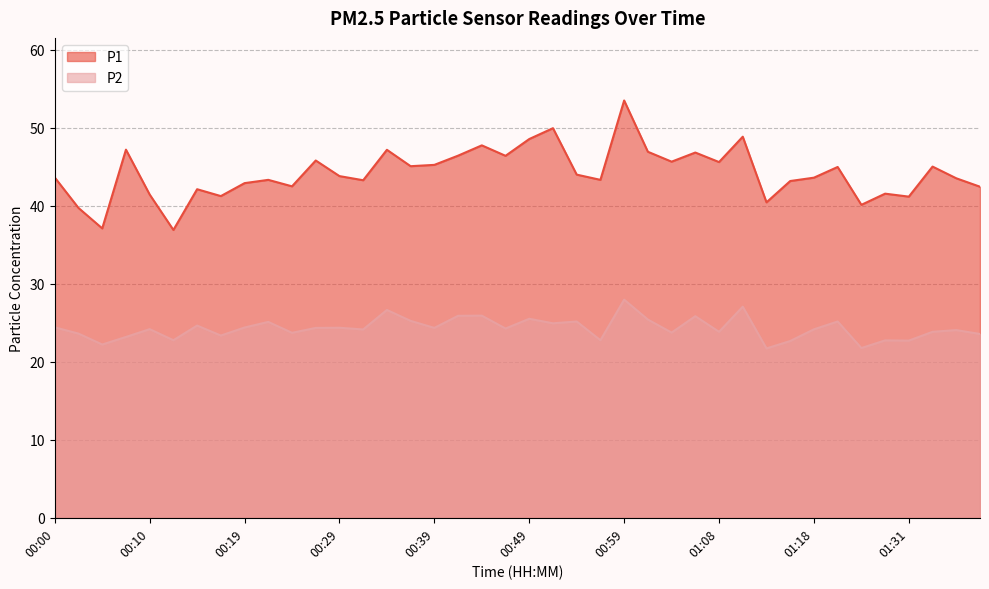

Where does the P2 series first go above 24?

00:00